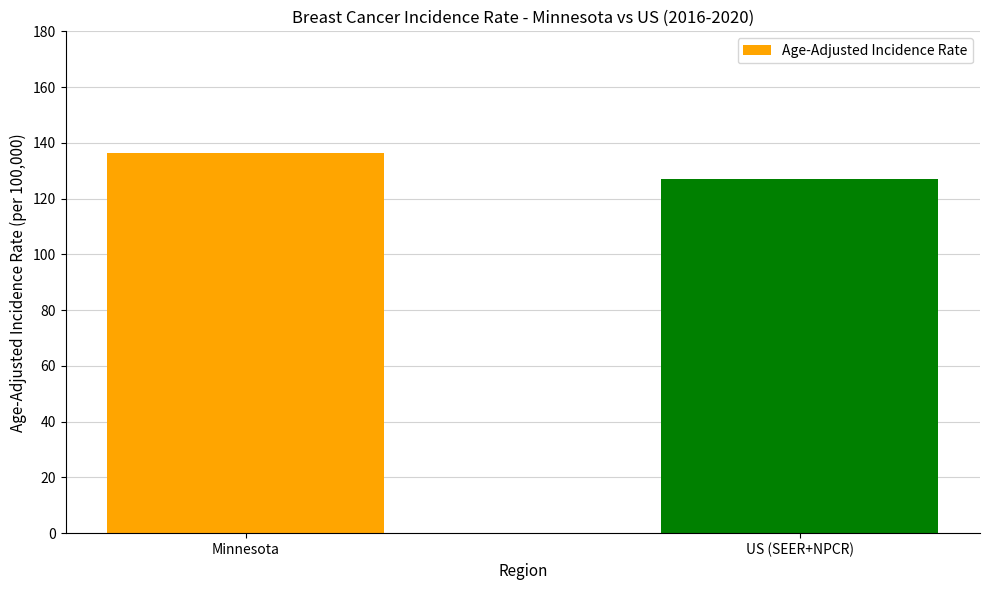

Rank the categories by value from lowest to highest.

US (SEER+NPCR), Minnesota